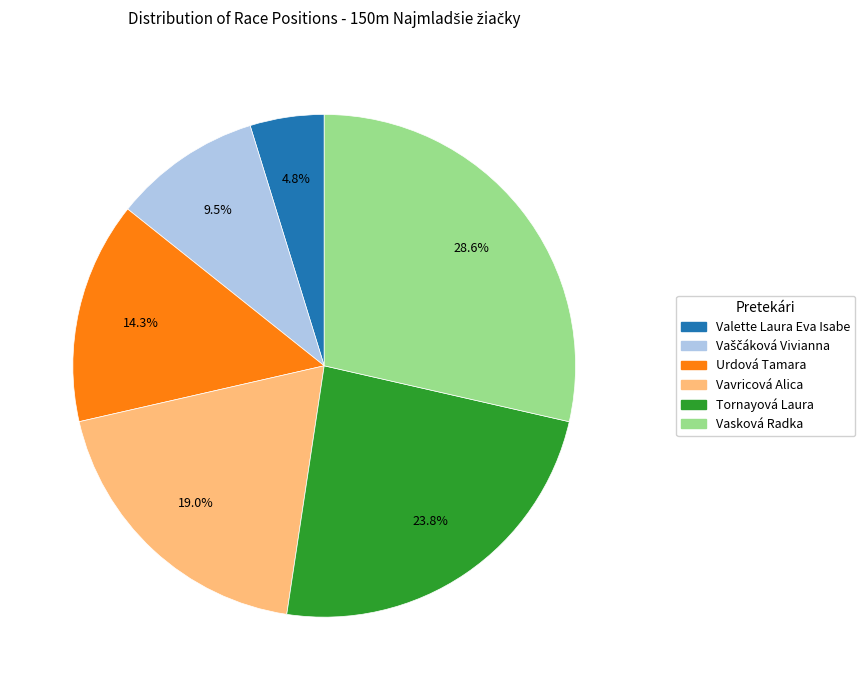

Approximately how many times larger is the value at Vavricová Alica compared to Valette Laura Eva Isabe?

4.0